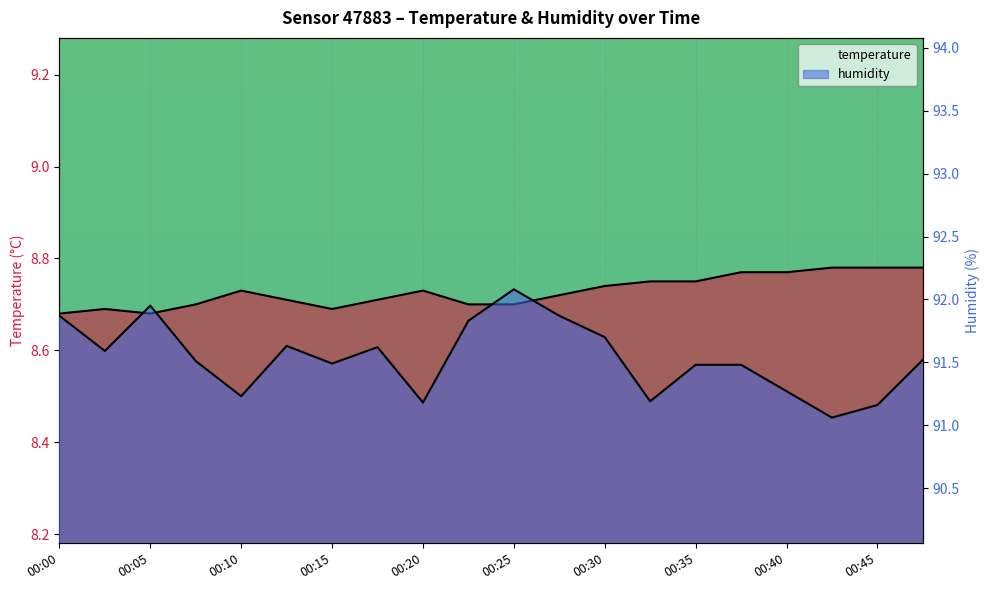

True or false: humidity and temperature cross at least once.

False